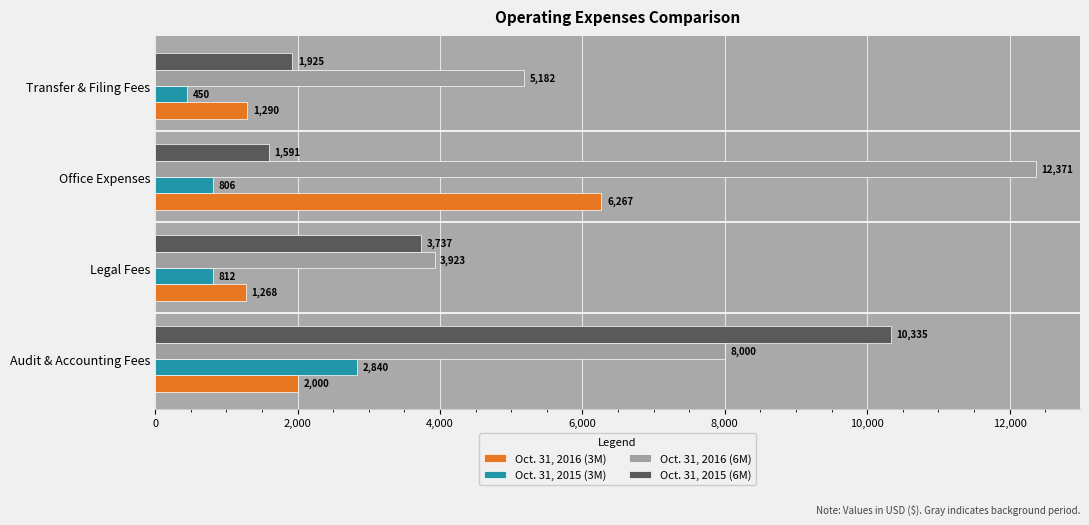

Which series has the largest total across all categories?

Oct. 31, 2016 (6M)